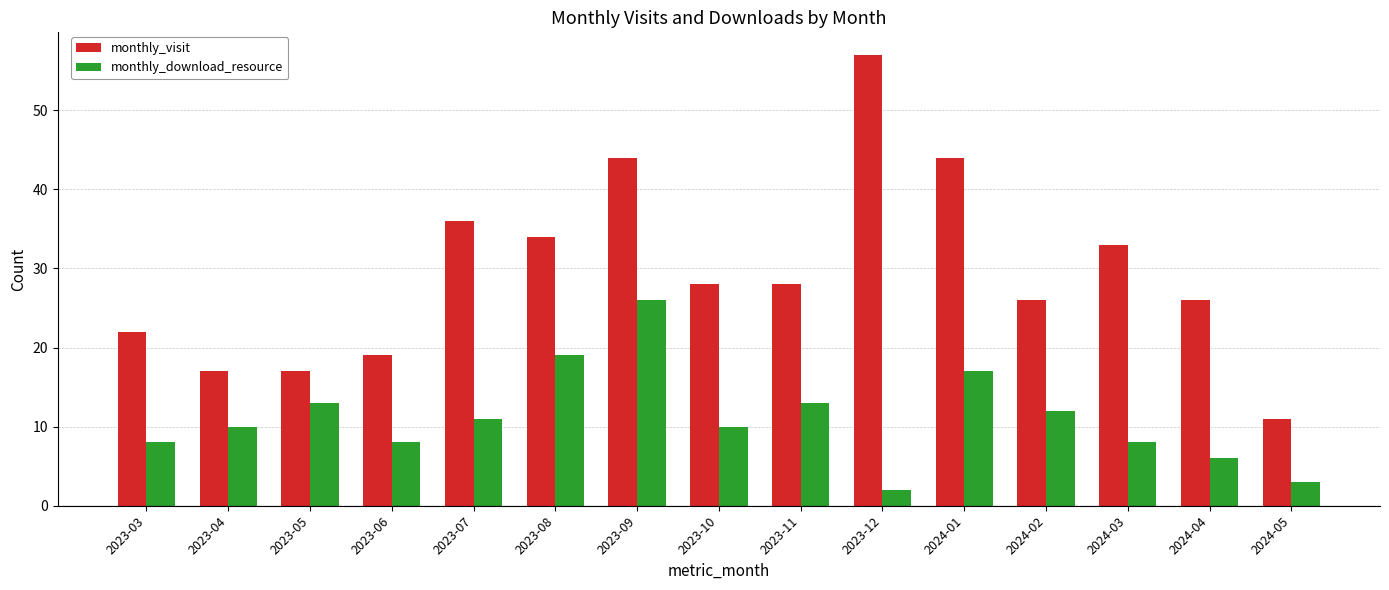

What is the difference between the maximum and minimum values in the monthly_visit series?

46